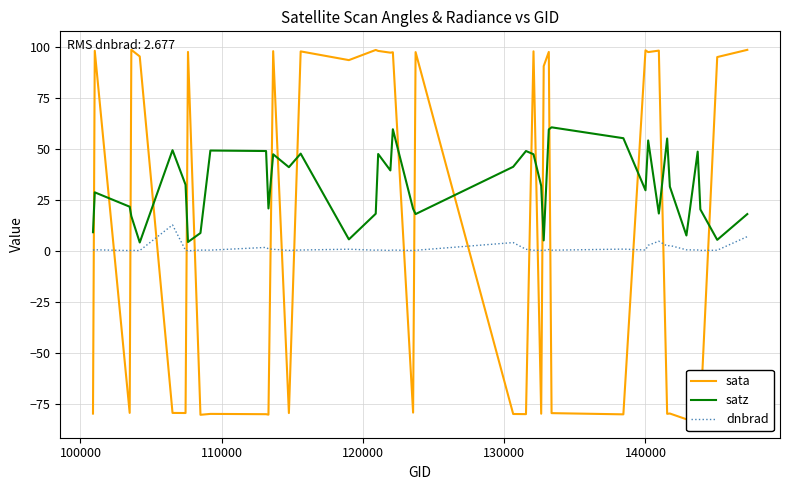

What is the lowest value of the satz series?

4.2